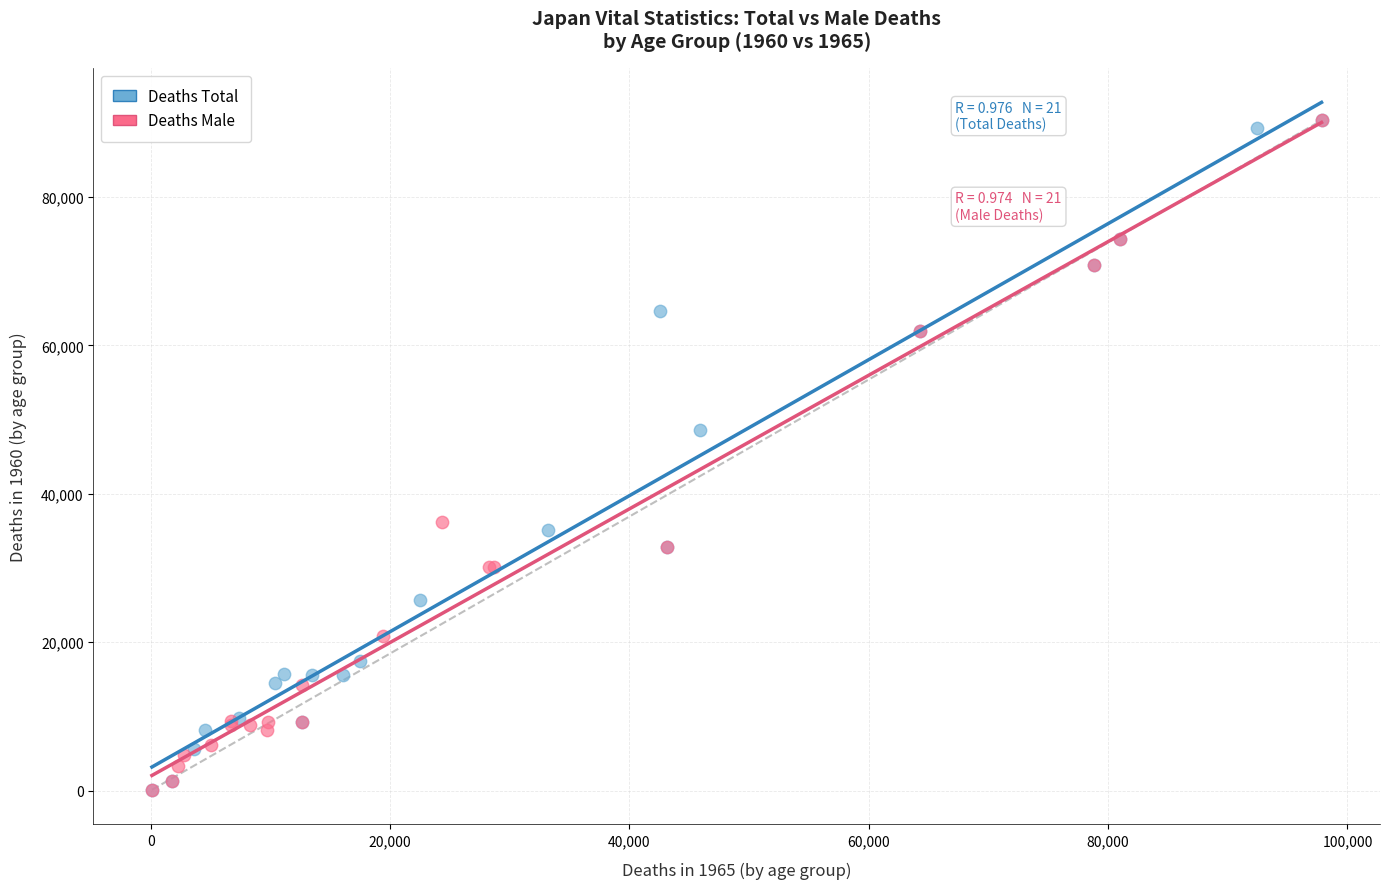

What are all the series names shown in the legend?

Deaths Total, Deaths Male